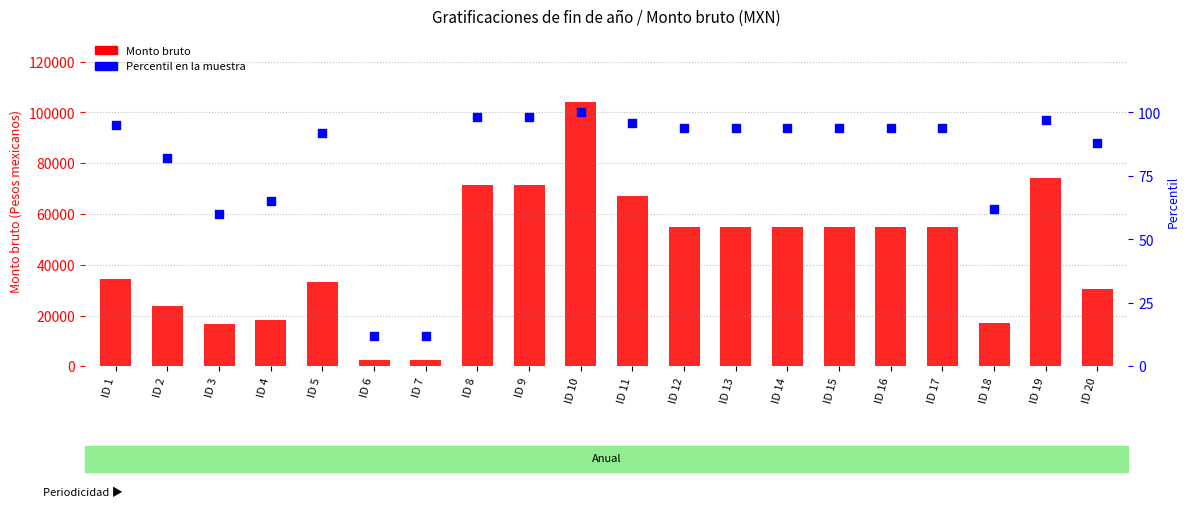

What is the total value across all series at ID 11?

67363.7